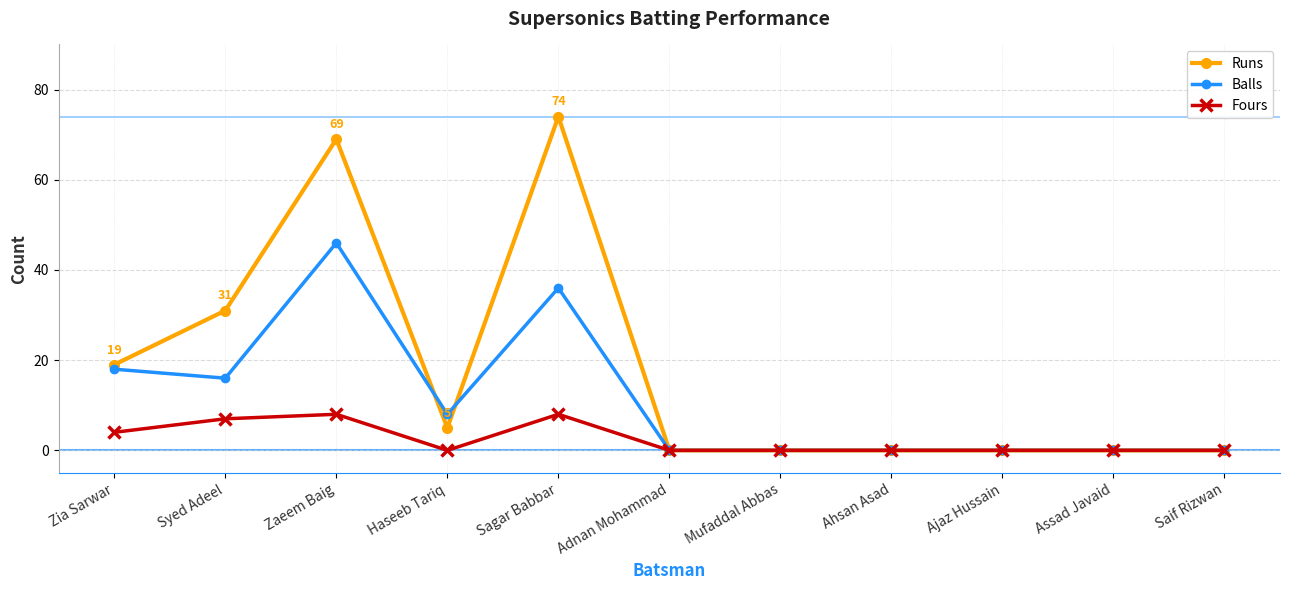

Rank the series by their average value, from lowest to highest.

Fours, Balls, Runs